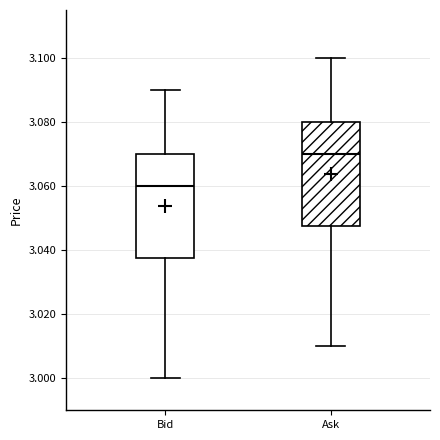

Where does the upper whisker of the box for Ask end on the y-axis? The values are not printed on the chart, so give them approximately, as read against the axis.

3.100